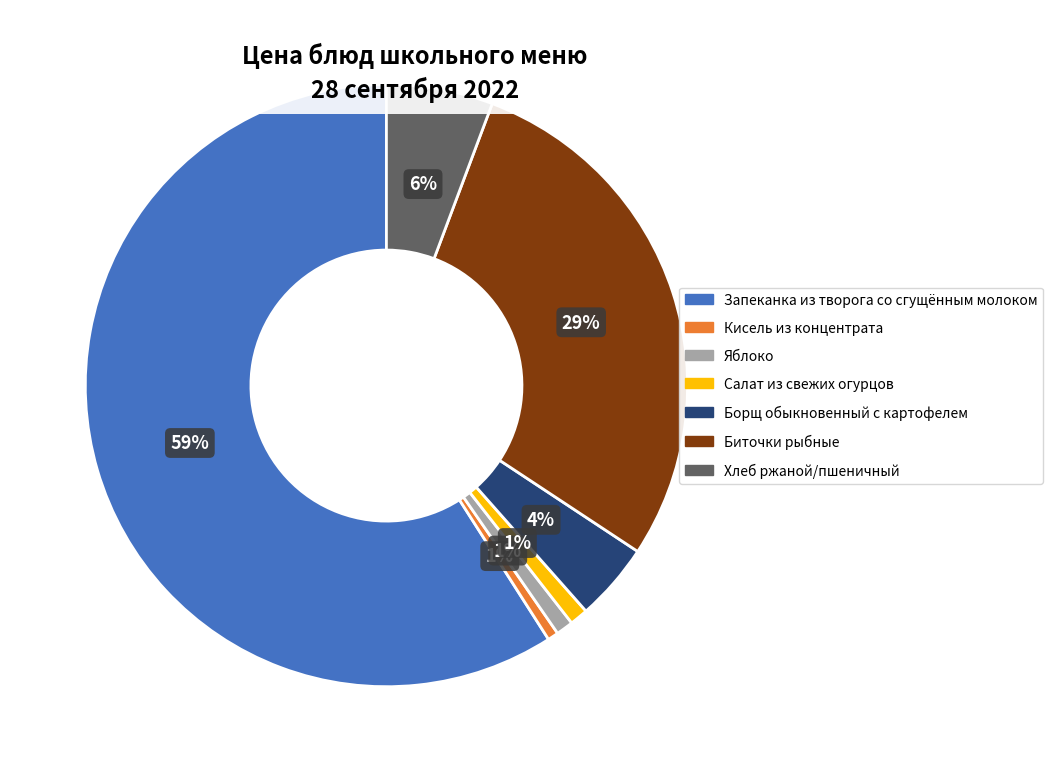

Which has a higher value, Борщ обыкновенный с картофелем or Салат из свежих огурцов?

Борщ обыкновенный с картофелем